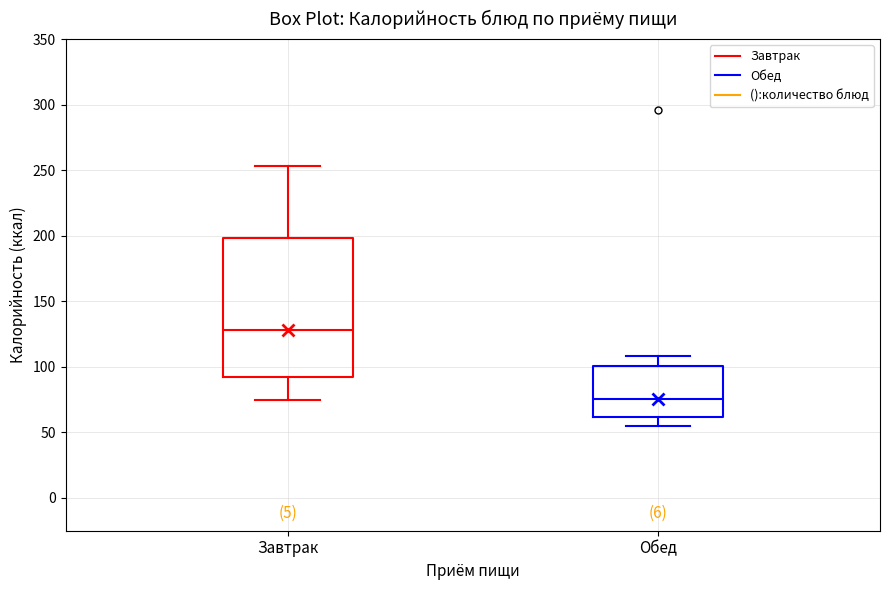

Reading left to right, read every box against the y-axis: the position of its median line, the range the box covers, and the ends of its whiskers. The values are not printed on the chart, so give them approximately, as read against the axis.

Завтрак: median 130, box 90 to 200, whiskers 75 to 255
Обед: median 75, box 60 to 100, whiskers 55 to 110